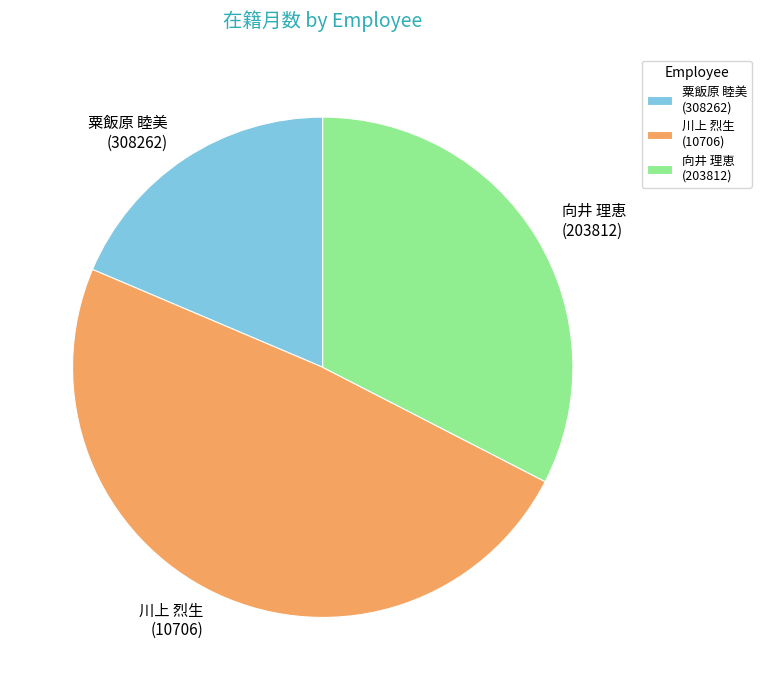

Is there a majority slice in this chart?

No